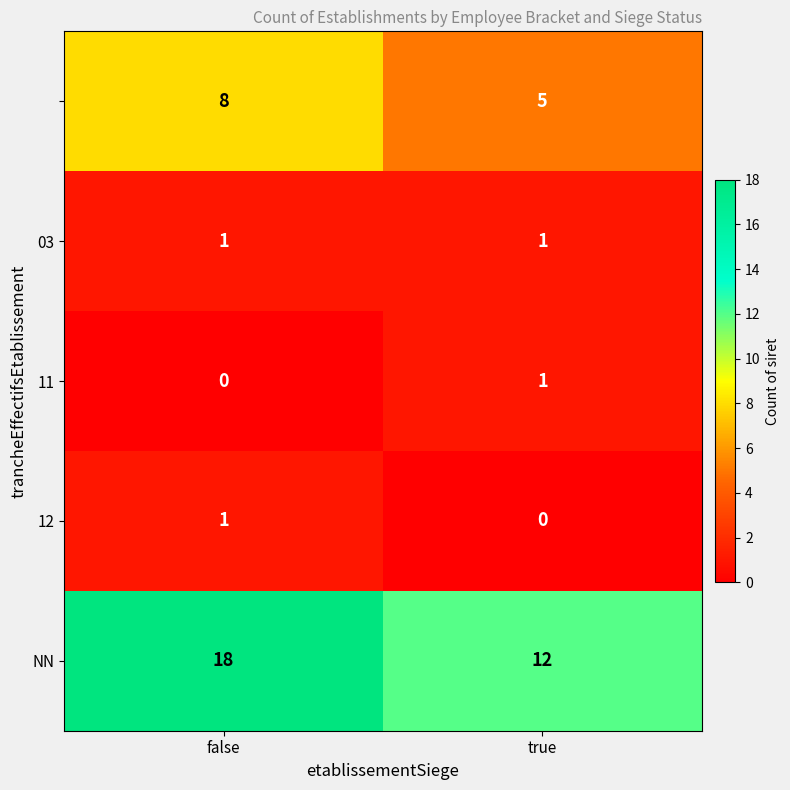

What is the difference between the highest and lowest values at false?

18